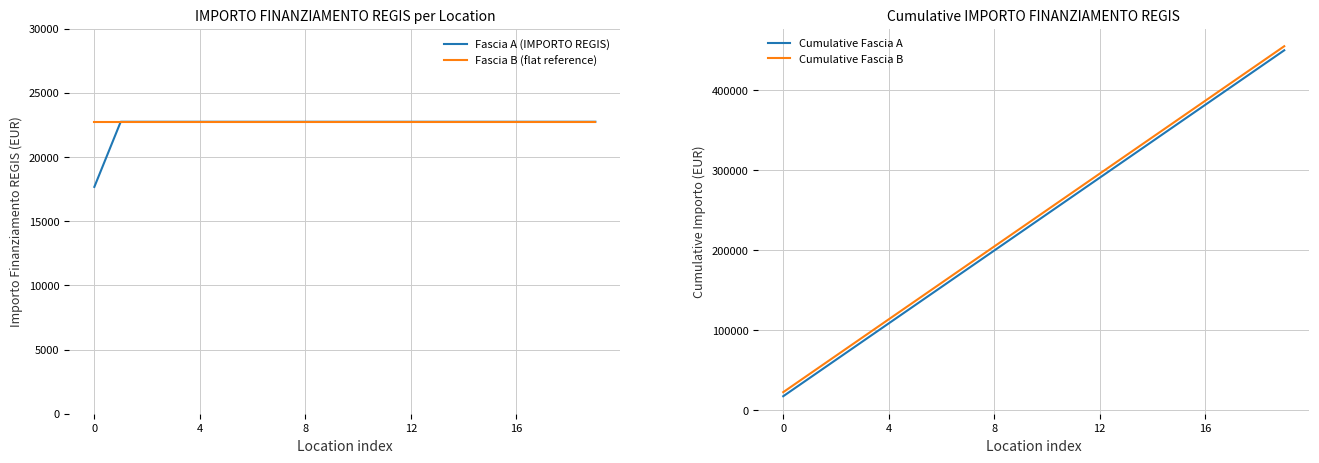

How many values in the Cumulative Fascia B series exceed 250250?

9